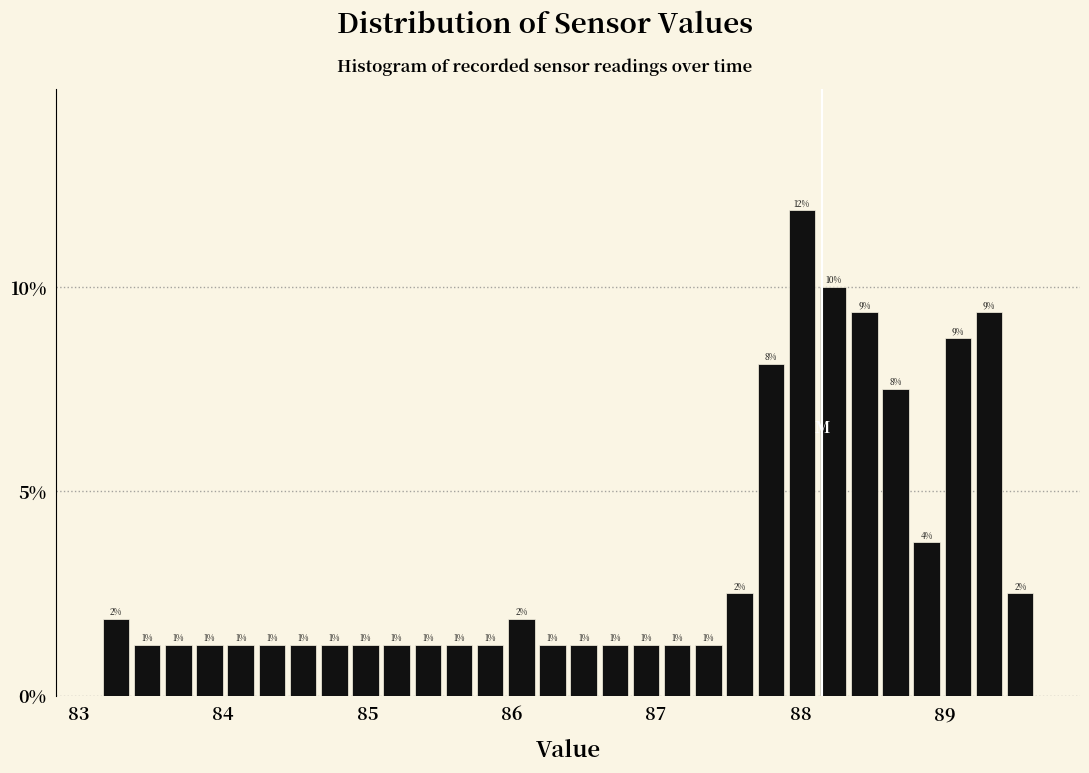

Around what value on the x-axis is the tallest bar? Give the approximate position of its centre, as read against the axis.

88.0